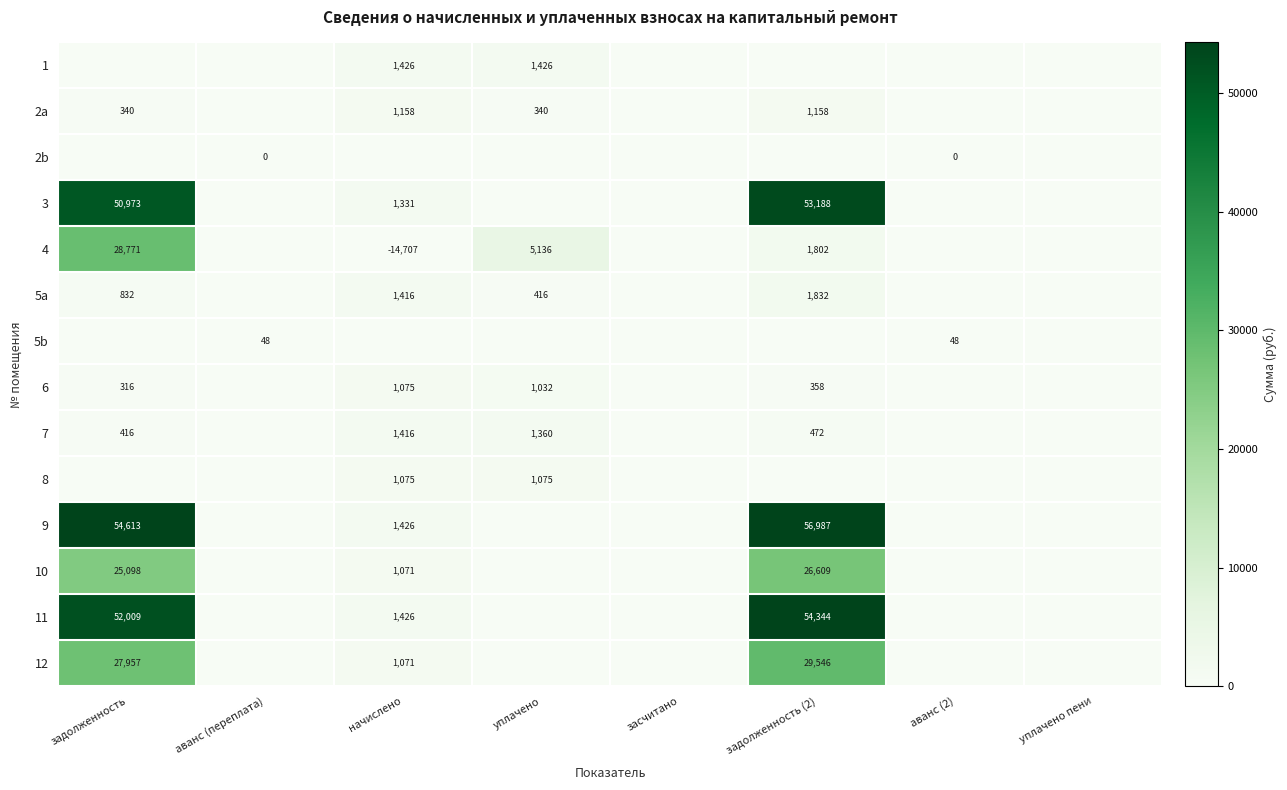

The 5a series shows 1430 at задолженность. True or false?

False